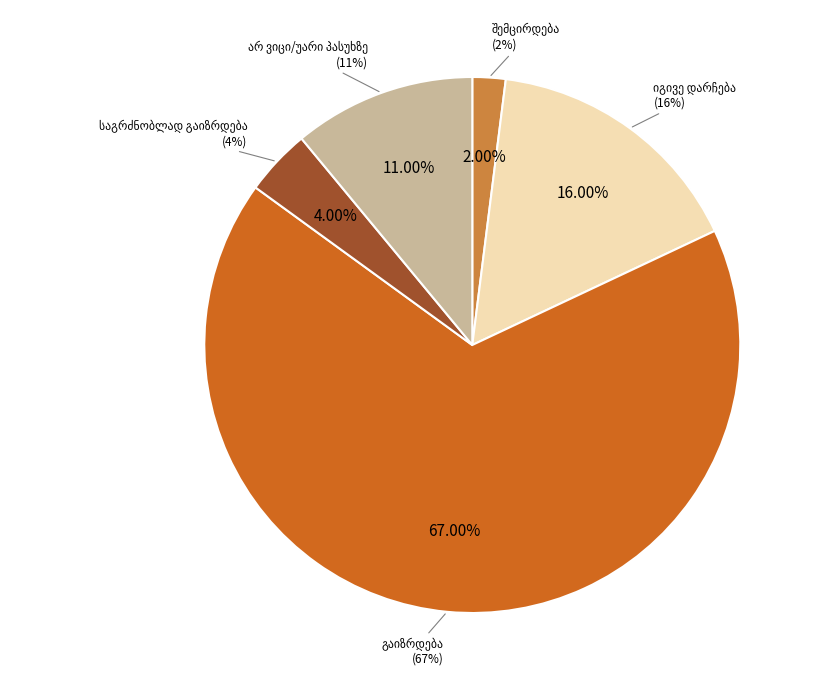

What is the majority slice?

გაიზრდება